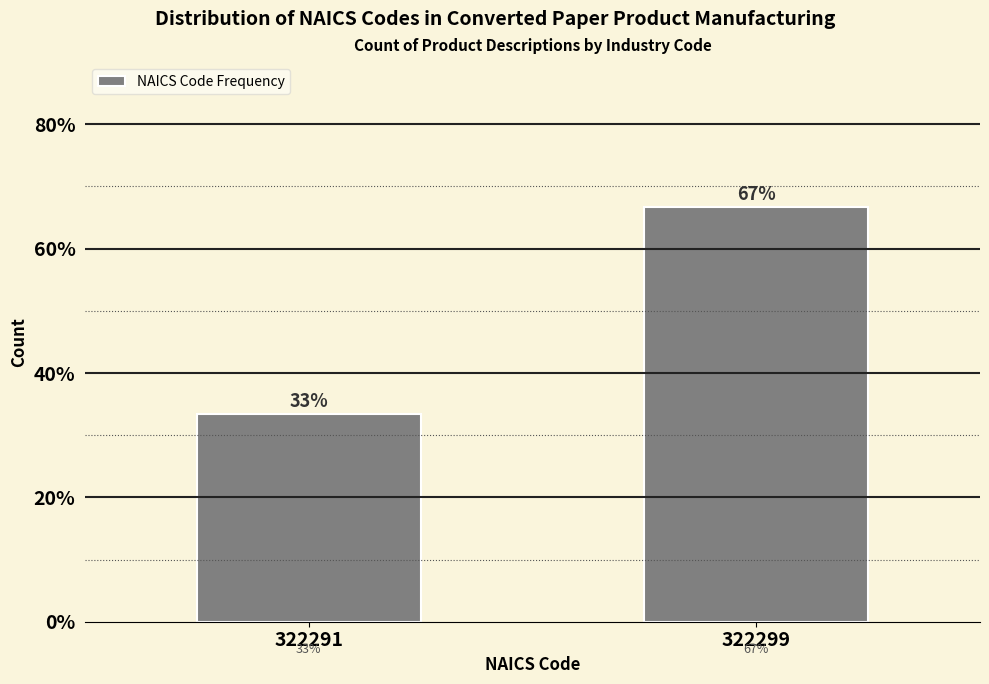

True or false: the data shows 33.3 at 322291.

True